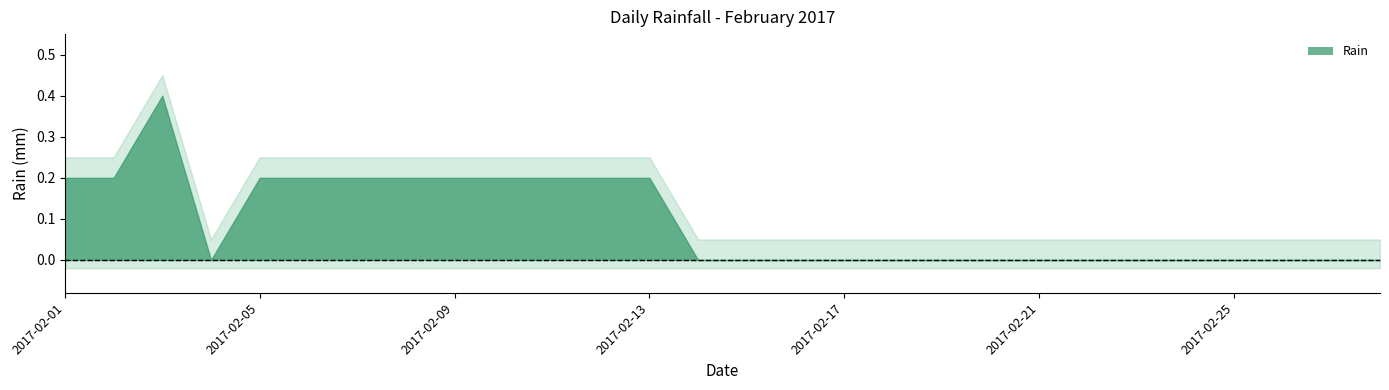

Reading left to right, what are all the values shown in this chart?

0.2	0.2	0.4	0.0	0.2	0.2	0.2	0.2	0.2	0.2	0.2	0.2	0.2	0.0	0.0	0.0	0.0	0.0	0.0	0.0	0.0	0.0	0.0	0.0	0.0	0.0	0.0	0.0